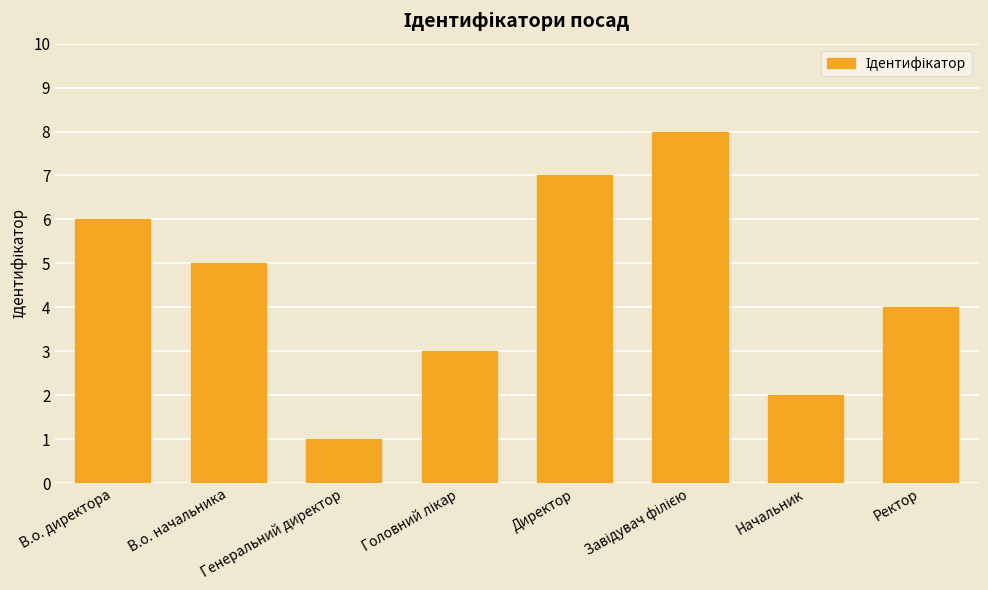

The chart shows a value of 7 at В.о. начальника. True or false?

False